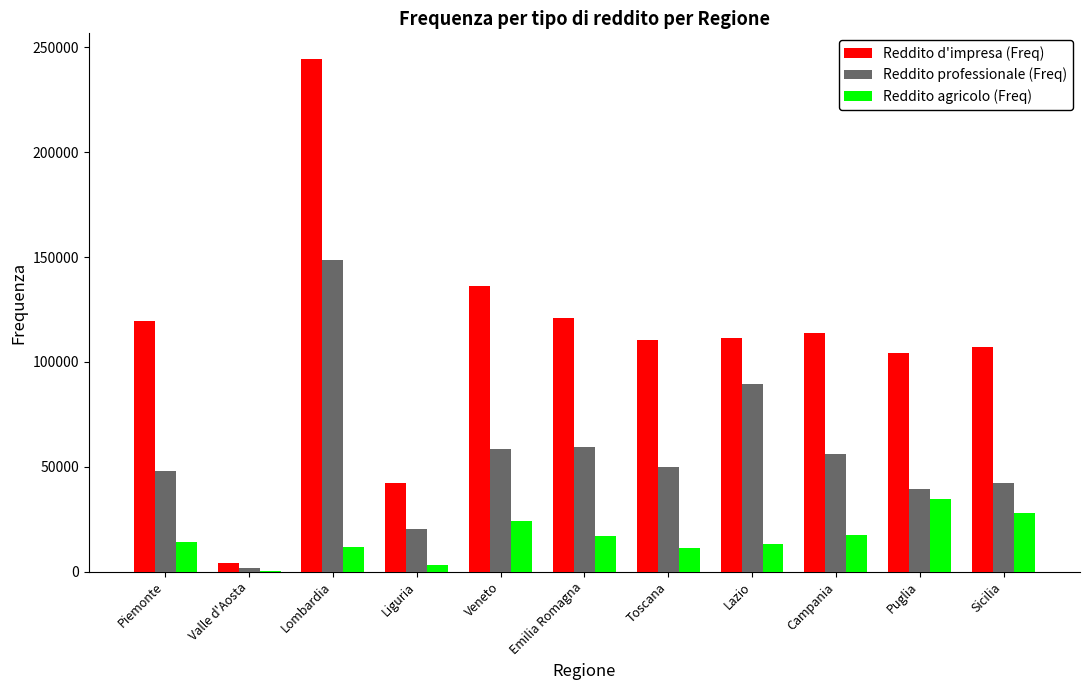

Is it true that Reddito agricolo (Freq) equals 17237 at Campania?

True